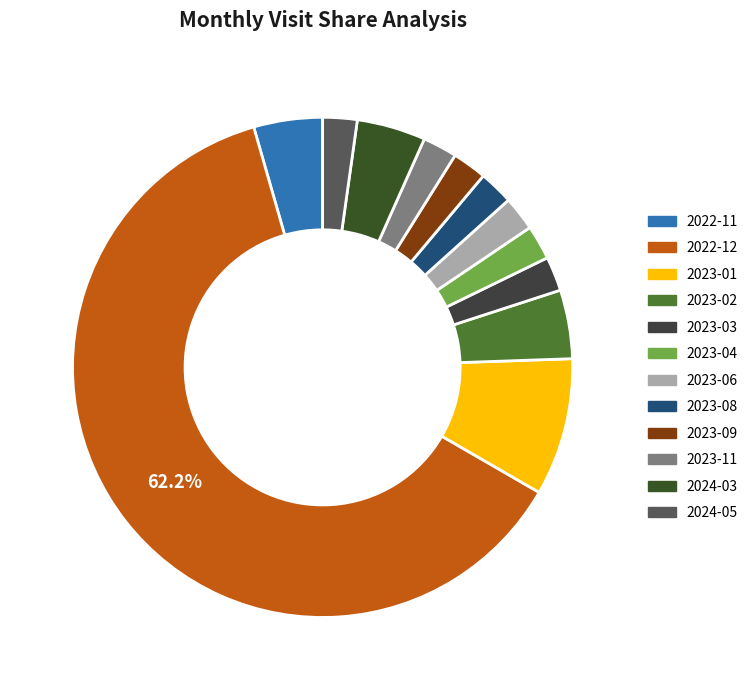

To the nearest percent, what portion does 2022-11 represent?

4%